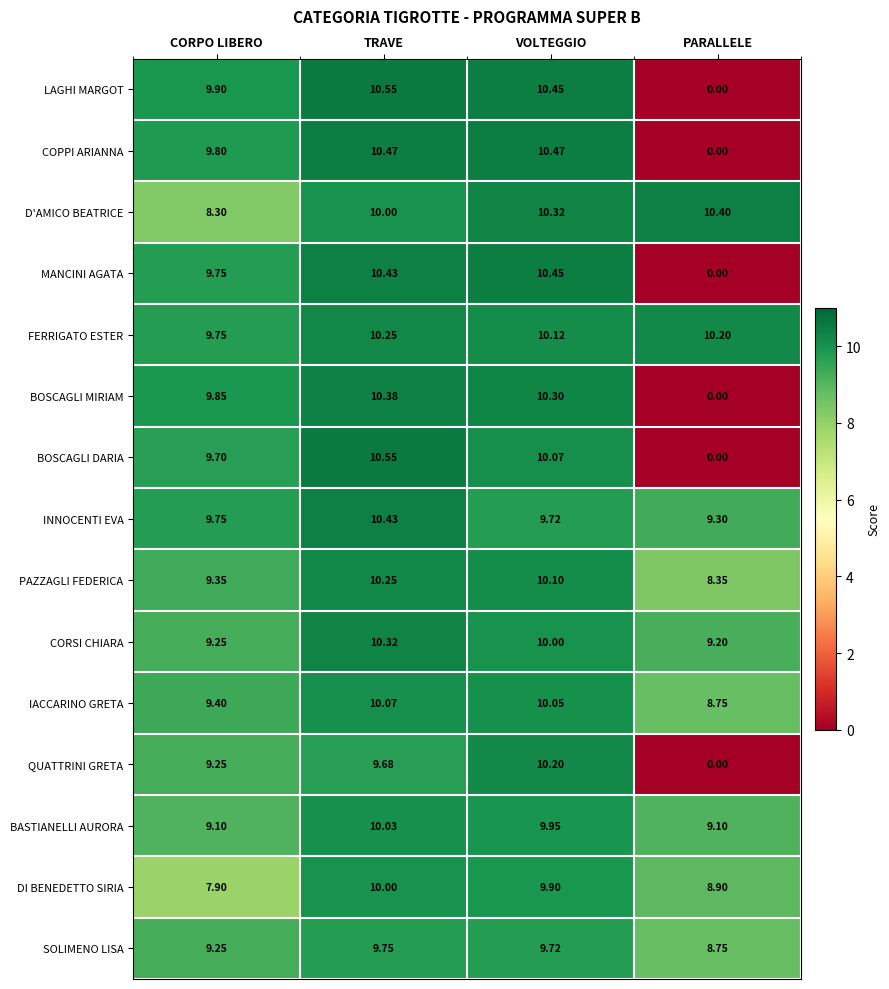

Which category has the lowest value in the DI BENEDETTO SIRIA series?

CORPO LIBERO